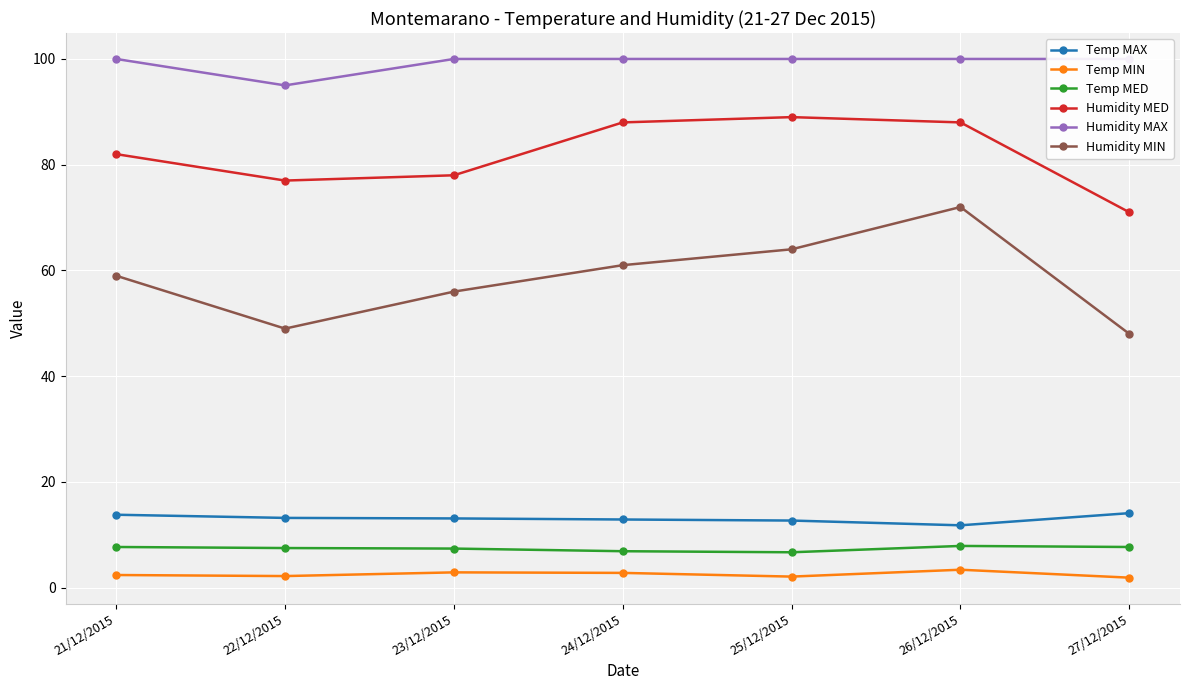

Which series changed the most between 25/12/2015 and 27/12/2015?

Humidity MED